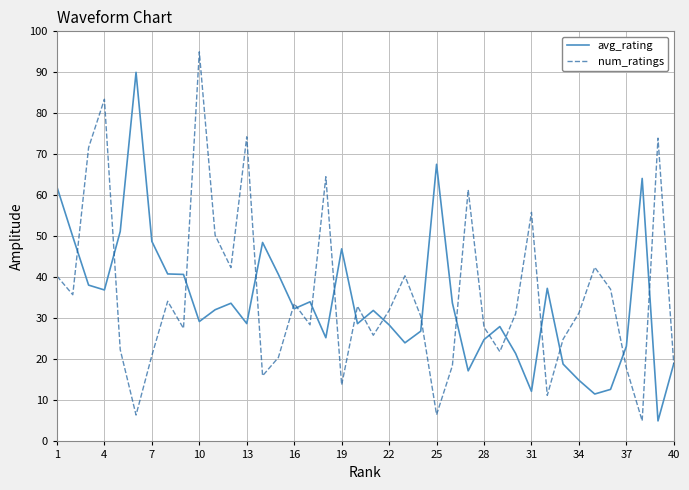

Which series has the widest spread of values?

num_ratings